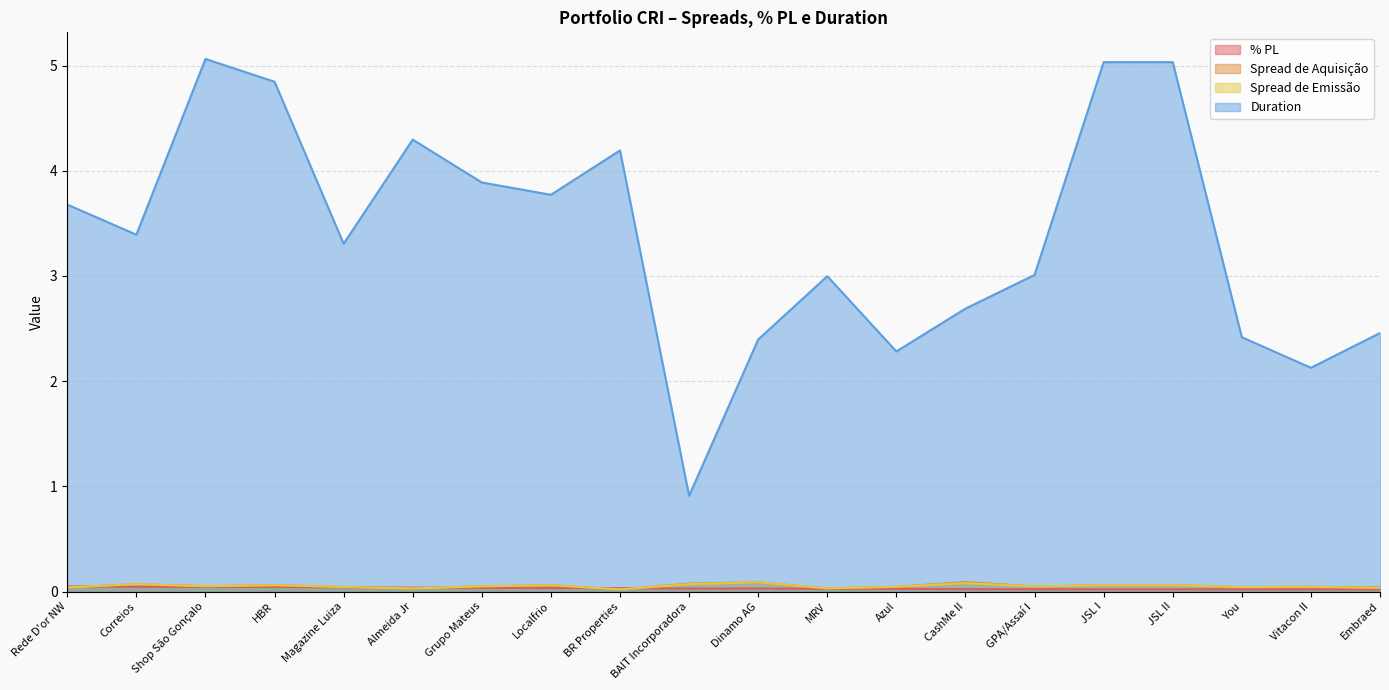

What is the approximate value of Duration at Grupo Mateus?

3.9